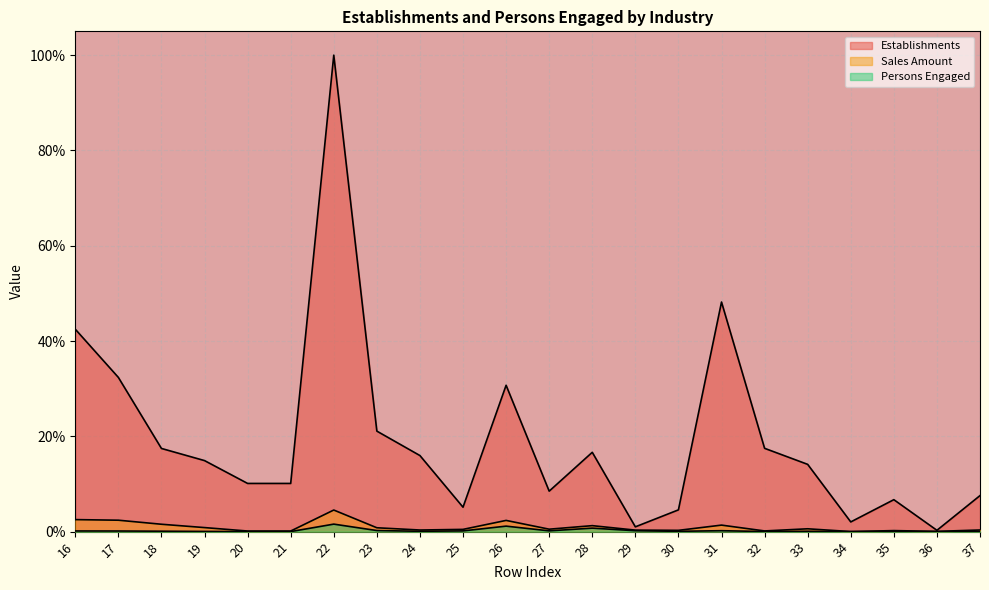

Reading right to left, list all the values displayed in this chart.

Persons Engaged: 37=0.3	36=0.1	35=0.2	34=0.0	33=0.6	32=0.1	31=1.4	30=0.3	29=0.3	28=1.3	27=0.5	26=2.4	25=0.5	24=0.3	23=0.8	22=4.5	21=0.1	20=0.1	19=0.8	18=1.5	17=2.4	16=2.5
Sales Amount: 37=7.6	36=0.3	35=6.7	34=2.0	33=14.1	32=17.5	31=48.2	30=4.6	29=1.0	28=16.6	27=8.5	26=30.7	25=5.1	24=16.0	23=21.1	22=100.0	21=10.1	20=10.1	19=14.9	18=17.5	17=32.4	16=42.5
Establishments: 37=0.0	36=0.0	35=0.0	34=0.0	33=0.1	32=0.0	31=0.2	30=0.1	29=0.2	28=0.7	27=0.2	26=1.2	25=0.2	24=0.1	23=0.2	22=1.6	21=0.0	20=0.0	19=0.0	18=0.1	17=0.1	16=0.1